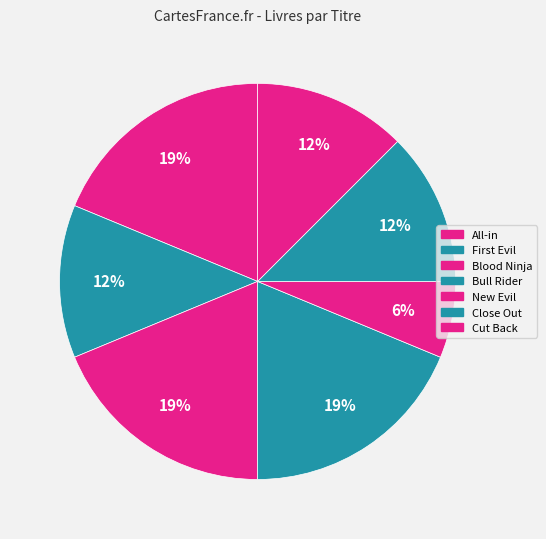

True or false: All-in accounts for 19% of the total.

True